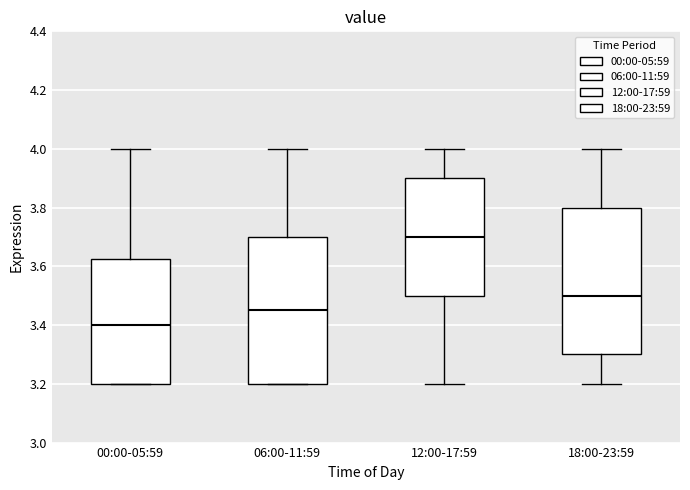

Reading left to right, transcribe this box plot: for each box, give where its median line is, the range the box spans, and where its two whiskers end, as read against the y-axis. The values are not printed on the chart, so give them approximately, as read against the axis.

00:00-05:59: median 3.40, box 3.20 to 3.62, whiskers 3.20 to 4.00
06:00-11:59: median 3.46, box 3.20 to 3.70, whiskers 3.20 to 4.00
12:00-17:59: median 3.70, box 3.50 to 3.90, whiskers 3.20 to 4.00
18:00-23:59: median 3.50, box 3.30 to 3.80, whiskers 3.20 to 4.00